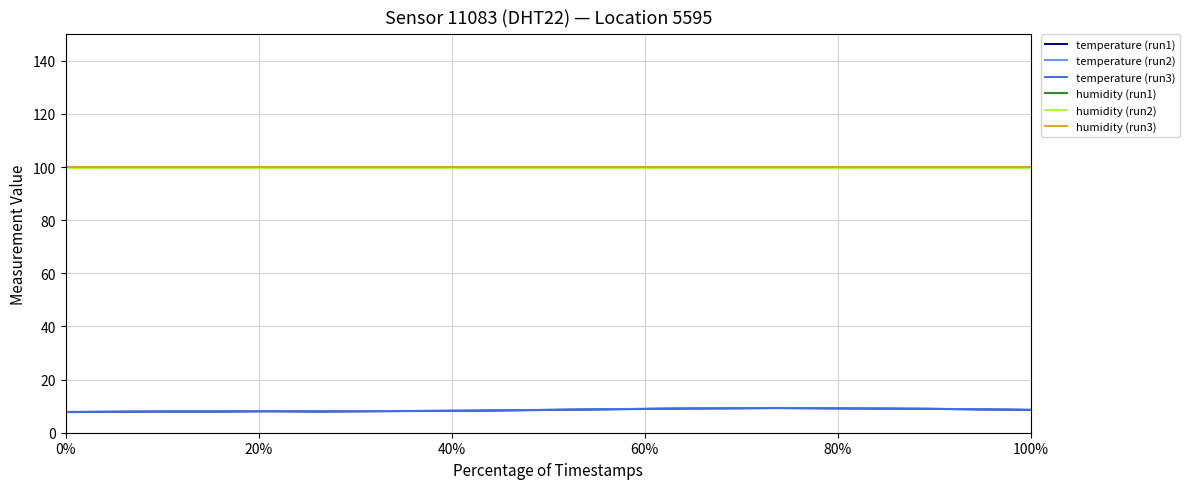

What are all the series names shown in the legend?

temperature (run1), temperature (run2), temperature (run3), humidity (run1), humidity (run2), humidity (run3)